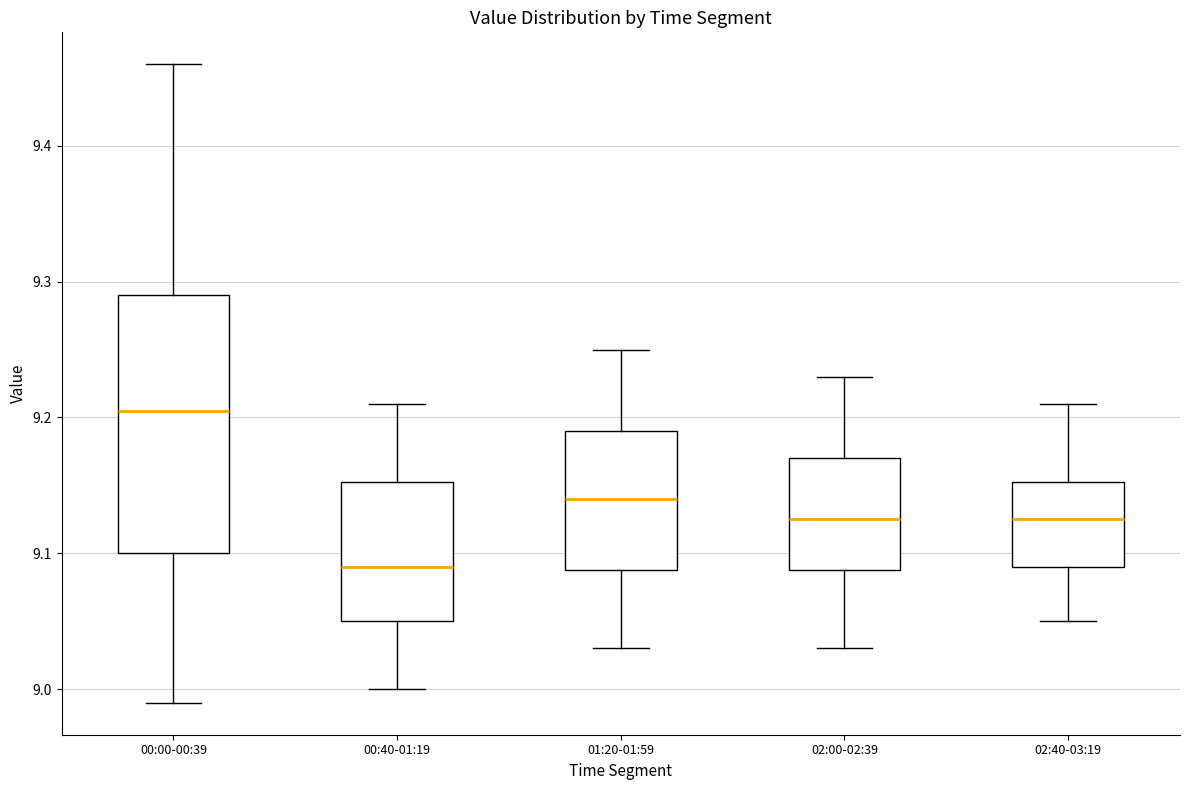

Reading left to right, transcribe this box plot: for each box, give where its median line is, the range the box spans, and where its two whiskers end, as read against the y-axis. The values are not printed on the chart, so give them approximately, as read against the axis.

00:00-00:39: median 9.21, box 9.10 to 9.29, whiskers 8.99 to 9.46
00:40-01:19: median 9.09, box 9.05 to 9.15, whiskers 9.00 to 9.21
01:20-01:59: median 9.14, box 9.09 to 9.19, whiskers 9.03 to 9.25
02:00-02:39: median 9.13, box 9.09 to 9.17, whiskers 9.03 to 9.23
02:40-03:19: median 9.13, box 9.09 to 9.15, whiskers 9.05 to 9.21